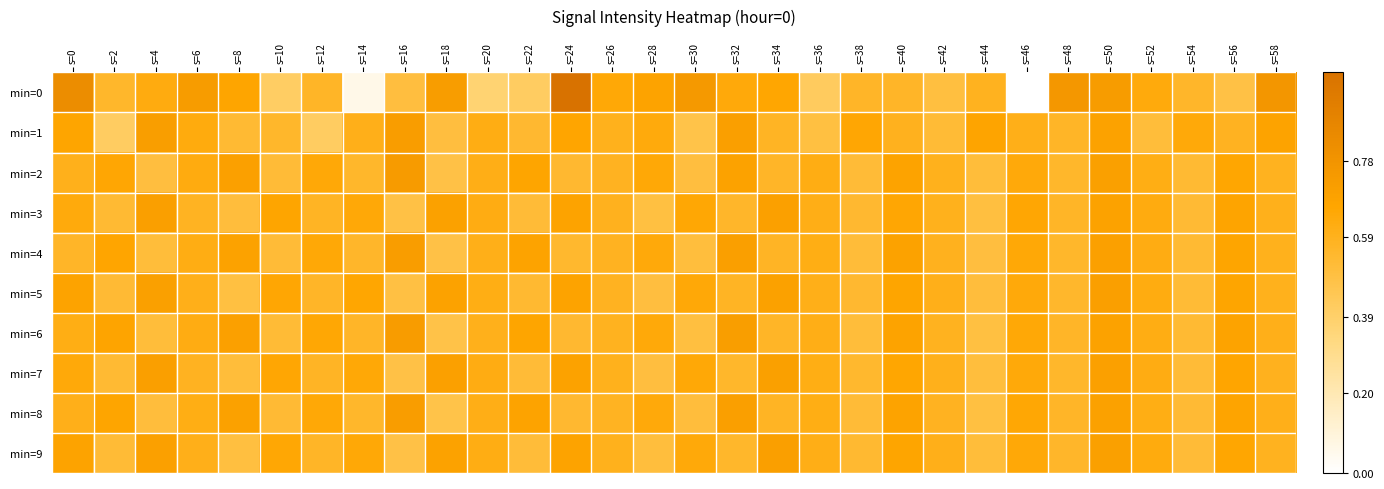

Reading left to right, transcribe all the data shown in this chart.

min=0: s=0=0.8	s=2=0.6	s=4=0.6	s=6=0.7	s=8=0.7	s=10=0.4	s=12=0.6	s=14=0.1	s=16=0.5	s=18=0.7	s=20=0.4	s=22=0.4	s=24=1.0	s=26=0.6	s=28=0.7	s=30=0.7	s=32=0.6	s=34=0.7	s=36=0.4	s=38=0.6	s=40=0.6	s=42=0.5	s=44=0.6	s=46=0.0	s=48=0.8	s=50=0.7	s=52=0.6	s=54=0.6	s=56=0.5	s=58=0.8
min=1: s=0=0.7	s=2=0.4	s=4=0.7	s=6=0.6	s=8=0.5	s=10=0.6	s=12=0.4	s=14=0.6	s=16=0.7	s=18=0.5	s=20=0.6	s=22=0.5	s=24=0.7	s=26=0.6	s=28=0.6	s=30=0.5	s=32=0.7	s=34=0.6	s=36=0.5	s=38=0.7	s=40=0.6	s=42=0.5	s=44=0.7	s=46=0.6	s=48=0.6	s=50=0.7	s=52=0.5	s=54=0.6	s=56=0.6	s=58=0.7
min=2: s=0=0.6	s=2=0.7	s=4=0.5	s=6=0.6	s=8=0.7	s=10=0.5	s=12=0.6	s=14=0.6	s=16=0.7	s=18=0.5	s=20=0.6	s=22=0.7	s=24=0.5	s=26=0.6	s=28=0.6	s=30=0.5	s=32=0.7	s=34=0.6	s=36=0.6	s=38=0.5	s=40=0.7	s=42=0.6	s=44=0.5	s=46=0.6	s=48=0.6	s=50=0.7	s=52=0.6	s=54=0.5	s=56=0.7	s=58=0.6
min=3: s=0=0.6	s=2=0.5	s=4=0.7	s=6=0.6	s=8=0.5	s=10=0.7	s=12=0.6	s=14=0.6	s=16=0.5	s=18=0.7	s=20=0.6	s=22=0.5	s=24=0.7	s=26=0.6	s=28=0.5	s=30=0.7	s=32=0.6	s=34=0.7	s=36=0.6	s=38=0.5	s=40=0.7	s=42=0.6	s=44=0.5	s=46=0.7	s=48=0.6	s=50=0.7	s=52=0.6	s=54=0.5	s=56=0.7	s=58=0.6
min=4: s=0=0.6	s=2=0.7	s=4=0.5	s=6=0.6	s=8=0.7	s=10=0.5	s=12=0.7	s=14=0.6	s=16=0.7	s=18=0.5	s=20=0.6	s=22=0.7	s=24=0.5	s=26=0.6	s=28=0.6	s=30=0.5	s=32=0.7	s=34=0.6	s=36=0.6	s=38=0.5	s=40=0.7	s=42=0.6	s=44=0.5	s=46=0.6	s=48=0.6	s=50=0.7	s=52=0.6	s=54=0.5	s=56=0.7	s=58=0.6
min=5: s=0=0.7	s=2=0.5	s=4=0.7	s=6=0.6	s=8=0.5	s=10=0.7	s=12=0.6	s=14=0.7	s=16=0.5	s=18=0.7	s=20=0.6	s=22=0.5	s=24=0.7	s=26=0.6	s=28=0.5	s=30=0.6	s=32=0.6	s=34=0.7	s=36=0.6	s=38=0.5	s=40=0.7	s=42=0.6	s=44=0.5	s=46=0.6	s=48=0.5	s=50=0.7	s=52=0.6	s=54=0.5	s=56=0.7	s=58=0.6
min=6: s=0=0.6	s=2=0.7	s=4=0.5	s=6=0.6	s=8=0.7	s=10=0.5	s=12=0.7	s=14=0.6	s=16=0.7	s=18=0.5	s=20=0.6	s=22=0.7	s=24=0.5	s=26=0.6	s=28=0.6	s=30=0.5	s=32=0.7	s=34=0.6	s=36=0.6	s=38=0.5	s=40=0.7	s=42=0.6	s=44=0.5	s=46=0.7	s=48=0.6	s=50=0.7	s=52=0.6	s=54=0.5	s=56=0.7	s=58=0.6
min=7: s=0=0.6	s=2=0.5	s=4=0.7	s=6=0.6	s=8=0.5	s=10=0.7	s=12=0.6	s=14=0.6	s=16=0.5	s=18=0.7	s=20=0.6	s=22=0.5	s=24=0.7	s=26=0.6	s=28=0.5	s=30=0.7	s=32=0.6	s=34=0.7	s=36=0.6	s=38=0.5	s=40=0.7	s=42=0.6	s=44=0.5	s=46=0.6	s=48=0.6	s=50=0.7	s=52=0.6	s=54=0.5	s=56=0.7	s=58=0.6
min=8: s=0=0.6	s=2=0.7	s=4=0.5	s=6=0.6	s=8=0.7	s=10=0.5	s=12=0.6	s=14=0.6	s=16=0.7	s=18=0.5	s=20=0.6	s=22=0.7	s=24=0.5	s=26=0.6	s=28=0.6	s=30=0.5	s=32=0.7	s=34=0.6	s=36=0.6	s=38=0.5	s=40=0.7	s=42=0.6	s=44=0.5	s=46=0.7	s=48=0.6	s=50=0.7	s=52=0.6	s=54=0.5	s=56=0.7	s=58=0.6
min=9: s=0=0.7	s=2=0.5	s=4=0.7	s=6=0.6	s=8=0.5	s=10=0.7	s=12=0.6	s=14=0.7	s=16=0.5	s=18=0.7	s=20=0.6	s=22=0.5	s=24=0.7	s=26=0.6	s=28=0.5	s=30=0.6	s=32=0.6	s=34=0.7	s=36=0.6	s=38=0.5	s=40=0.7	s=42=0.6	s=44=0.5	s=46=0.6	s=48=0.6	s=50=0.7	s=52=0.6	s=54=0.5	s=56=0.7	s=58=0.6